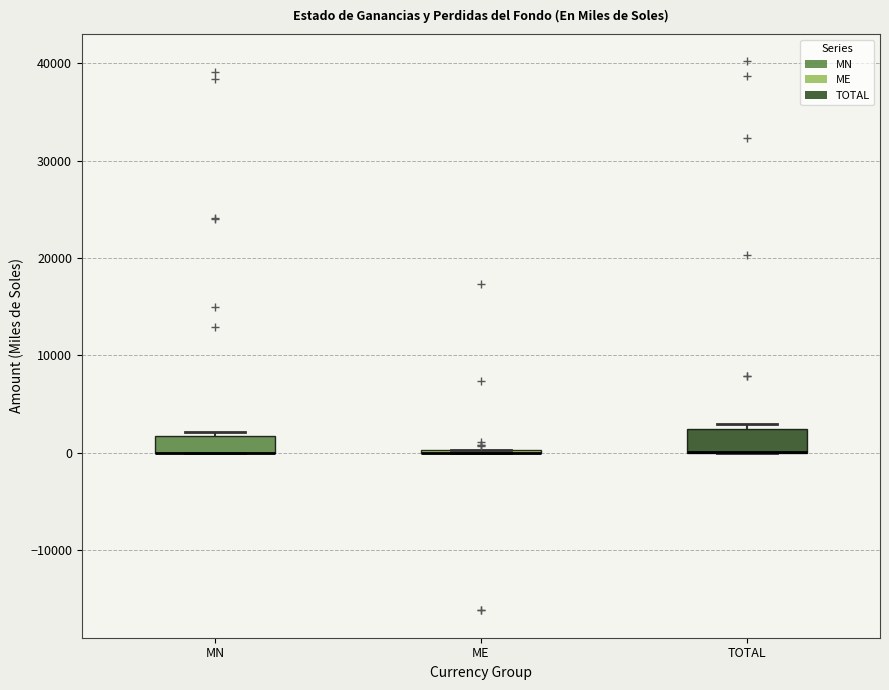

Reading left to right, read every box against the y-axis: the position of its median line, the range the box covers, and the ends of its whiskers. The values are not printed on the chart, so give them approximately, as read against the axis.

MN: median 0 (drawn on the box's lower edge), box 0 to 2000, whiskers 0 to 2000 (just above the box's upper edge)
ME: box collapsed to a line at 0, whiskers 0 to 0
TOTAL: median 0 (drawn on the box's lower edge), box 0 to 2000, whiskers 0 to 3000